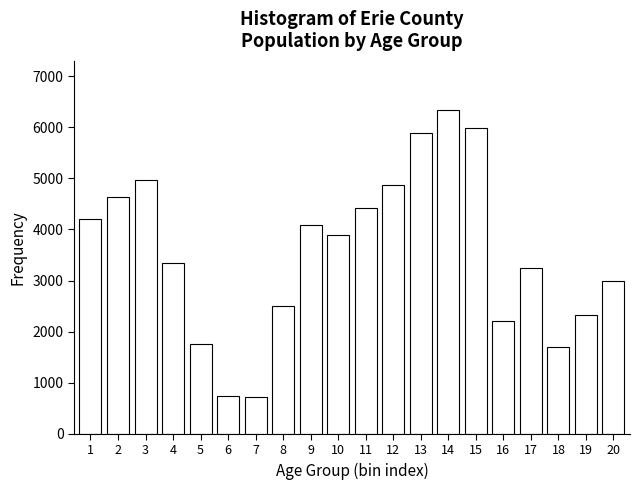

Is it true that the value at 14 is 10260?

False